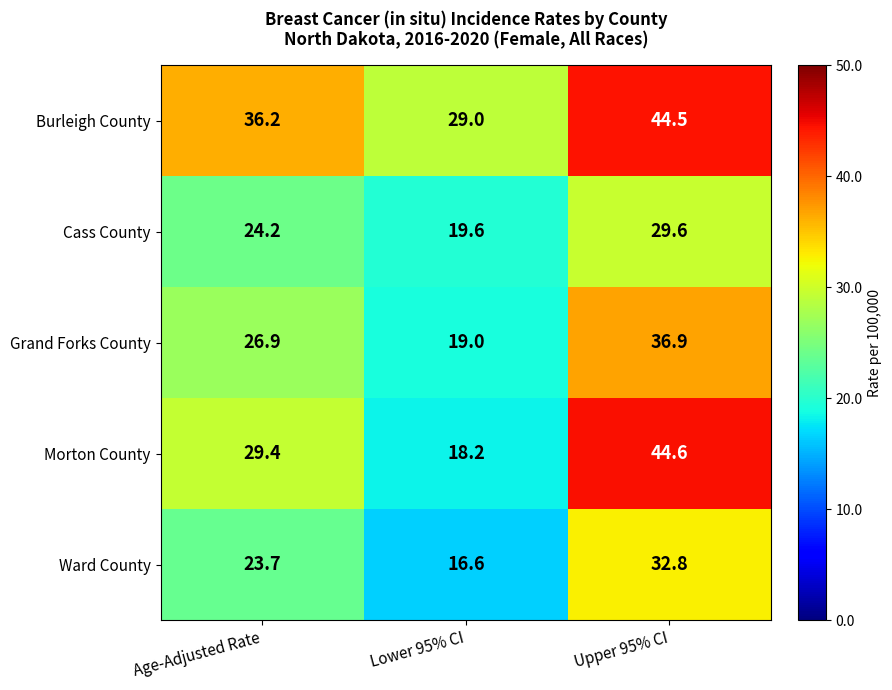

How many series are shown in this chart?

5